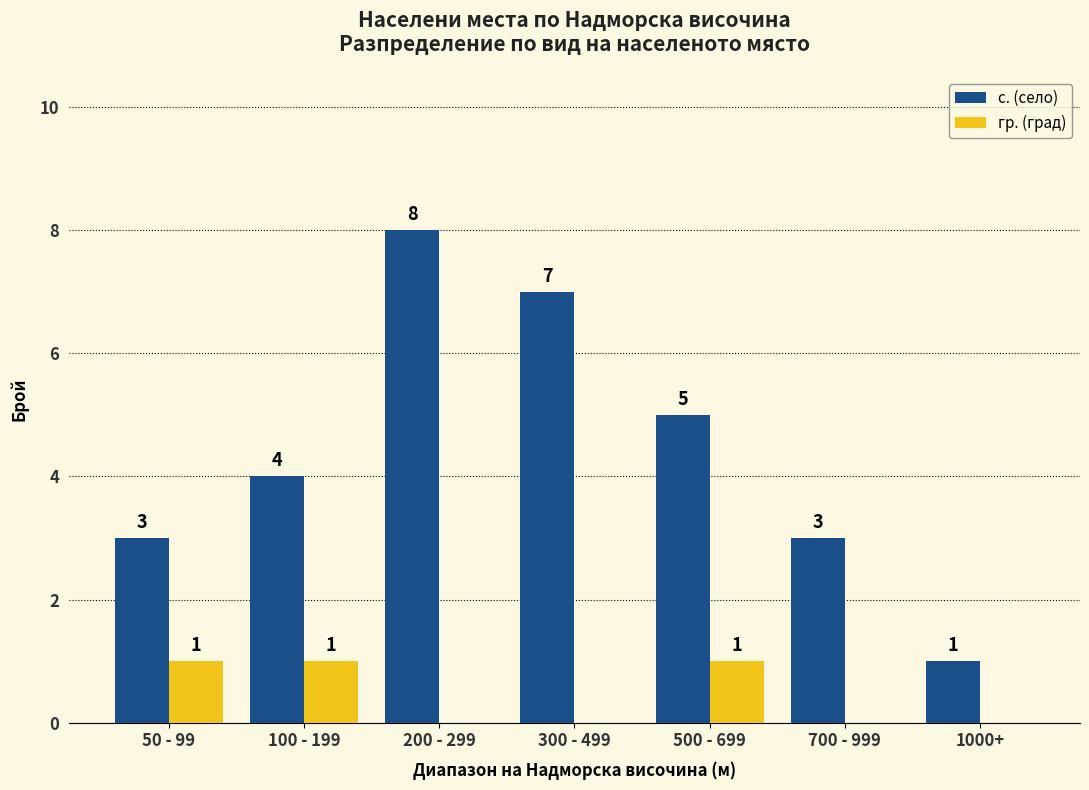

Is it true that с. (село) equals 9 at 300 - 499?

False